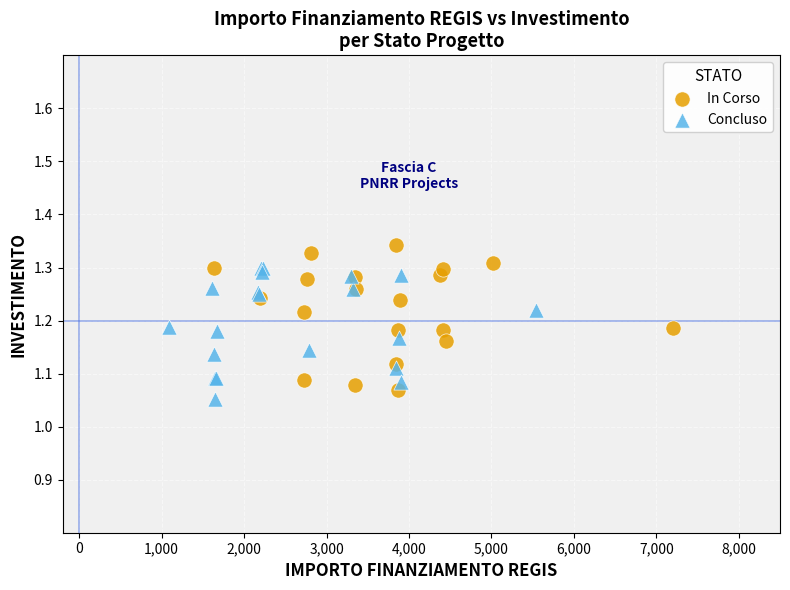

Which series reaches the maximum Y coordinate?

In Corso